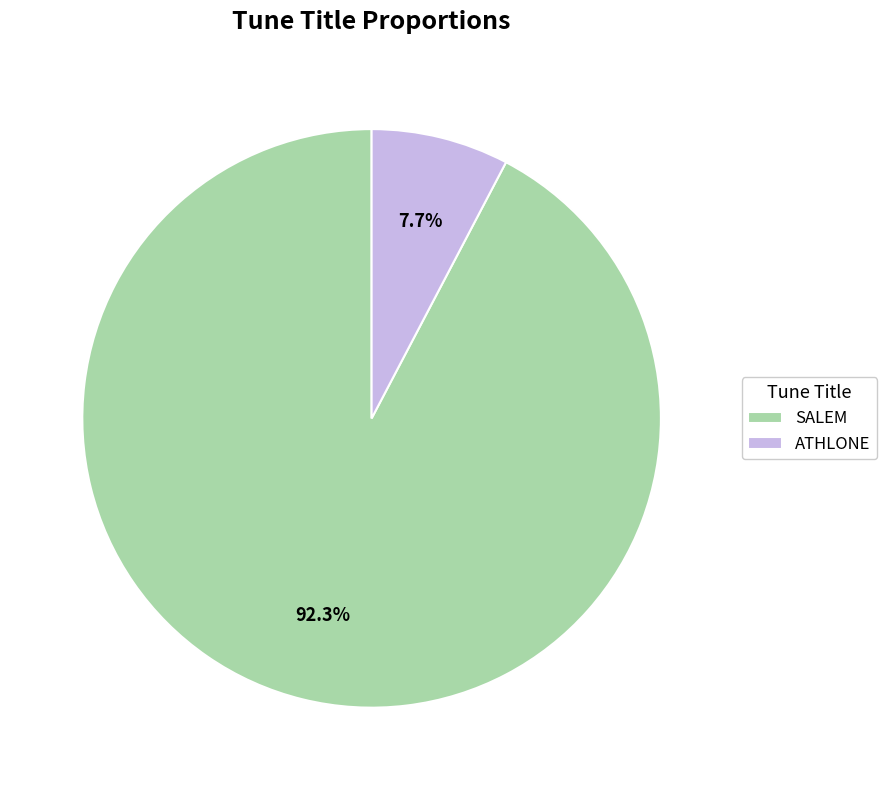

Count the number of slices in the pie.

2